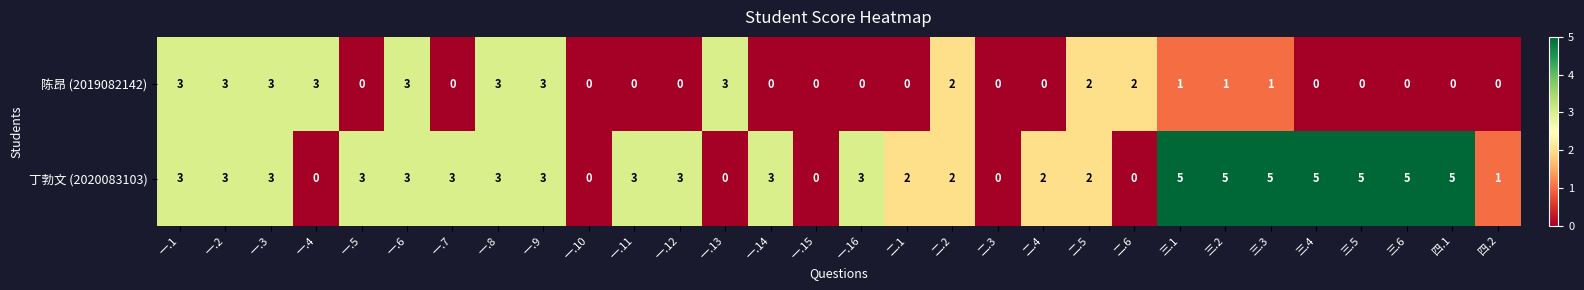

What is the sum of all 陈昂 (2019082142) values?

33